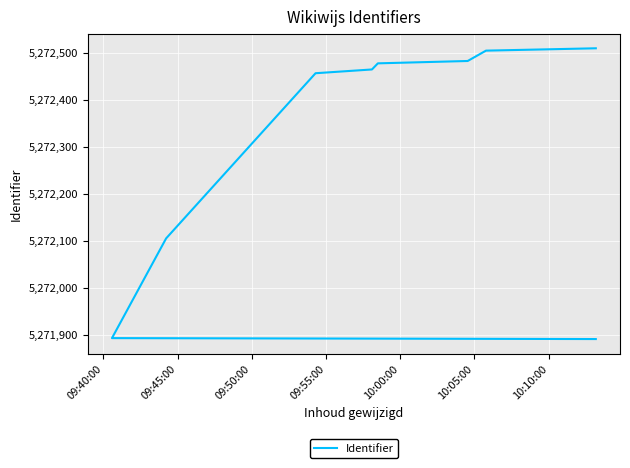

Reading left to right, list all the values displayed in this chart.

5271891	5271893	5272105	5272456	5272464	5272477	5272482	5272504	5272509